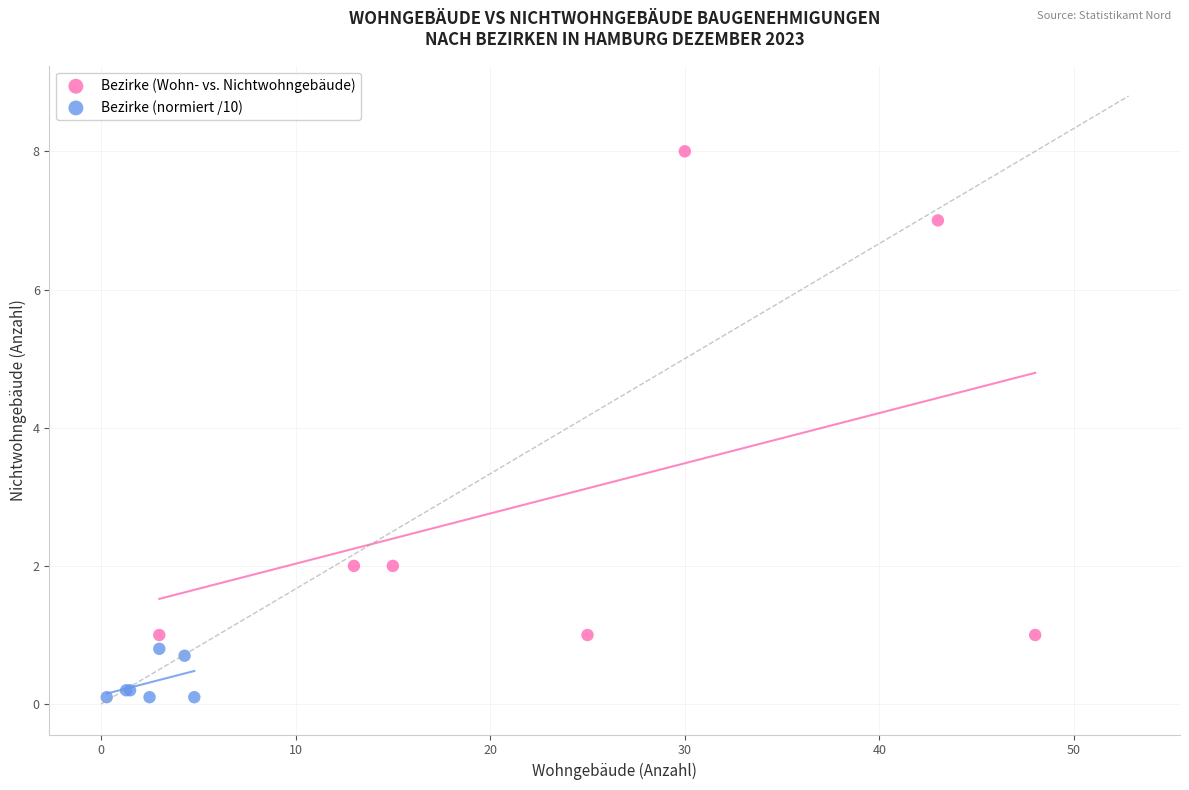

What are all the series names shown in the legend?

Bezirke (Wohn- vs. Nichtwohngebäude), Bezirke (normiert /10)